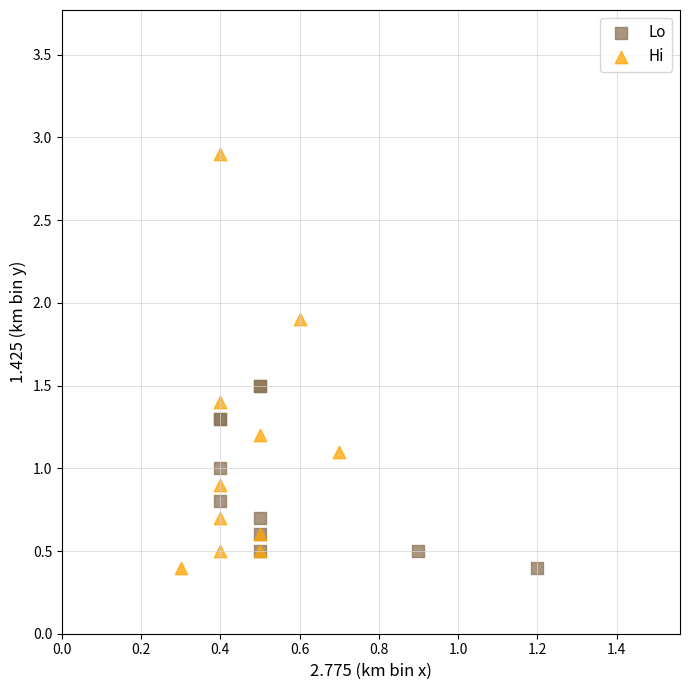

Which series has the widest spread of Y values?

Hi